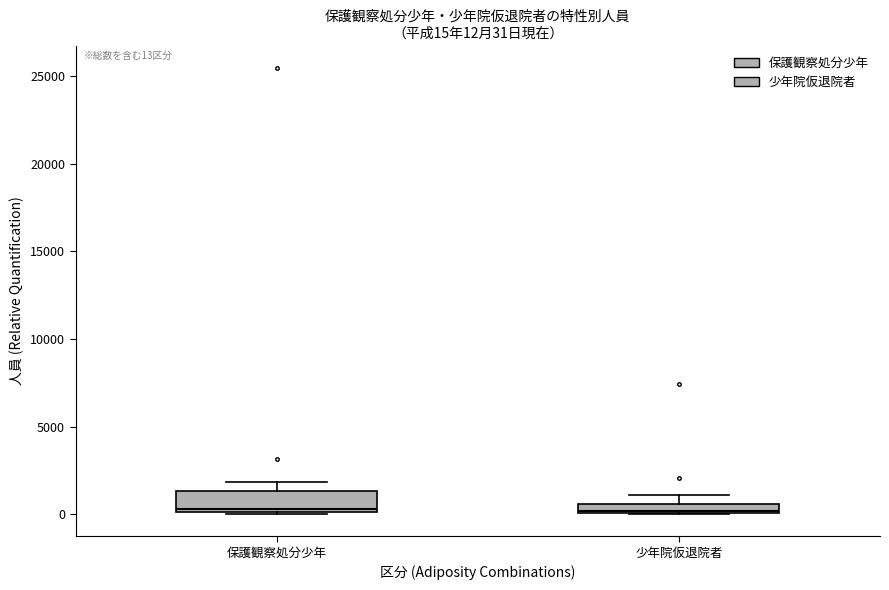

Comparing the boxes themselves (not the whiskers), which one is the tallest?

保護観察処分少年